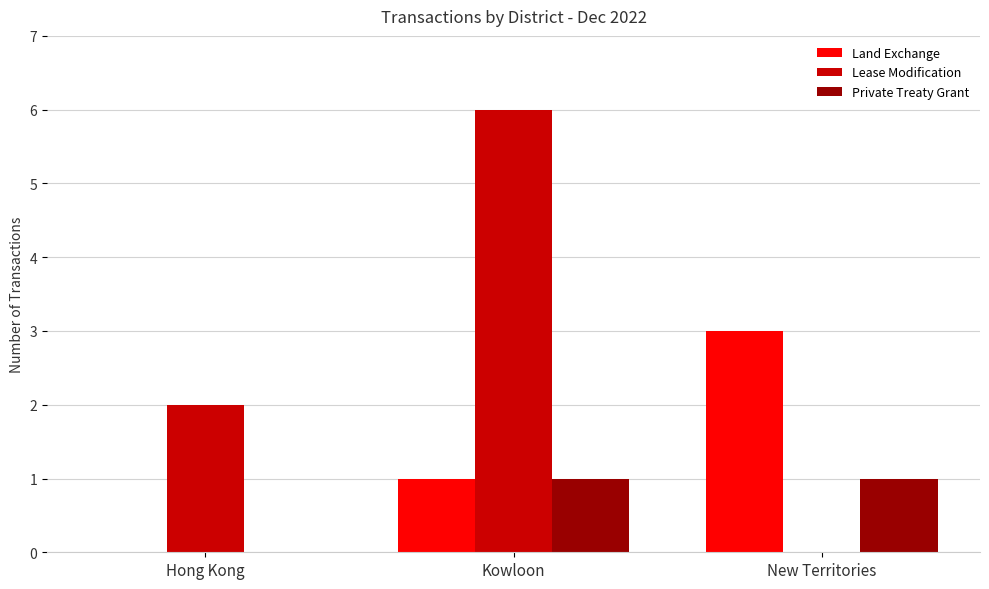

How many series are shown in this chart?

3